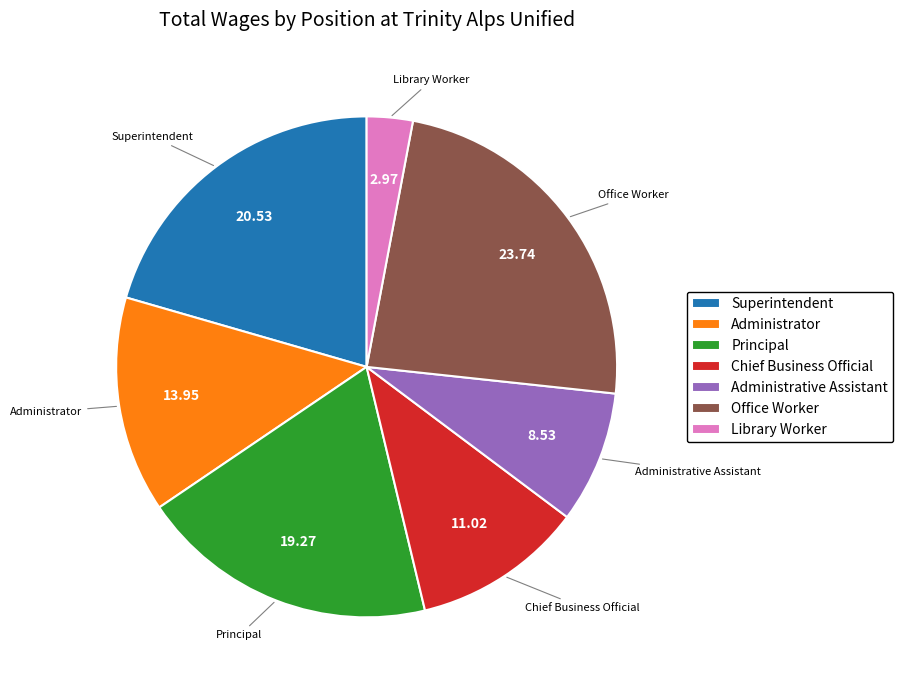

Which category has the biggest portion of the pie?

Office Worker